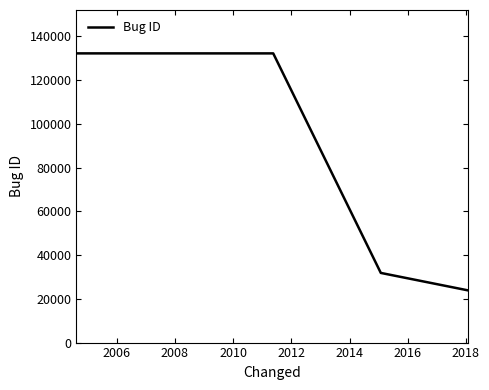

What is the maximum value shown in the chart?

132242